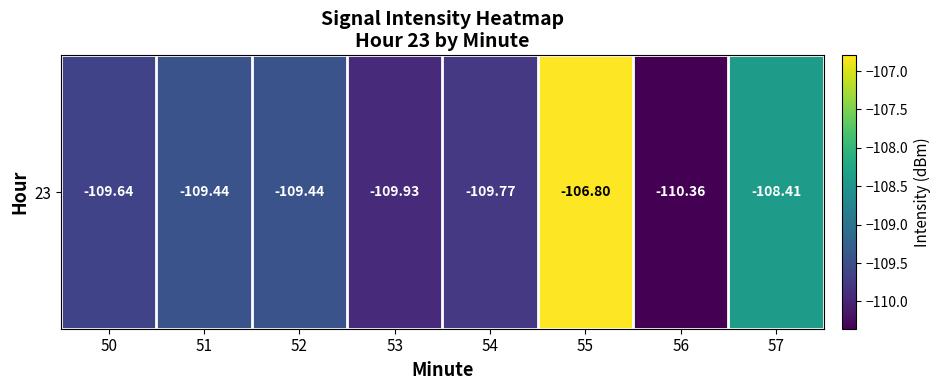

What is the difference between the maximum and minimum values?

3.6